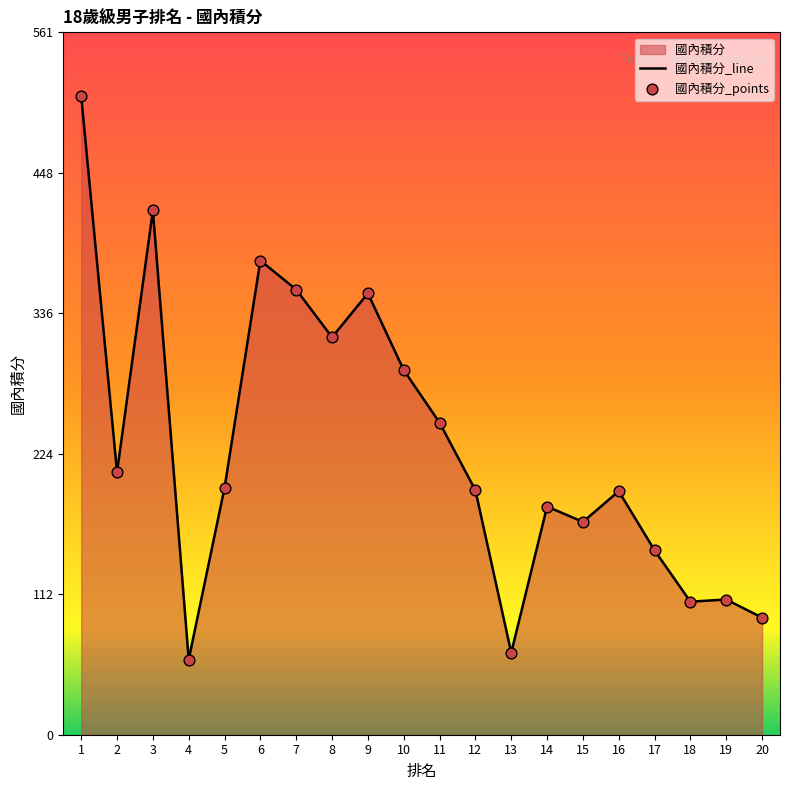

What is the change in value from 11 to 19?

-141.2